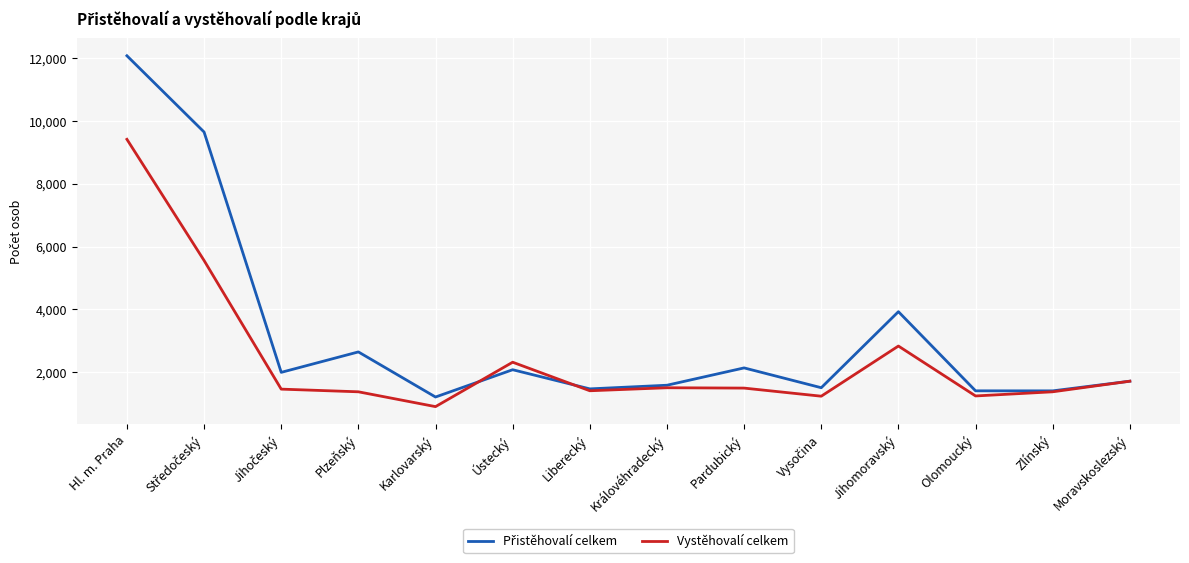

What is the difference between the highest and lowest values at Karlovarský?

306